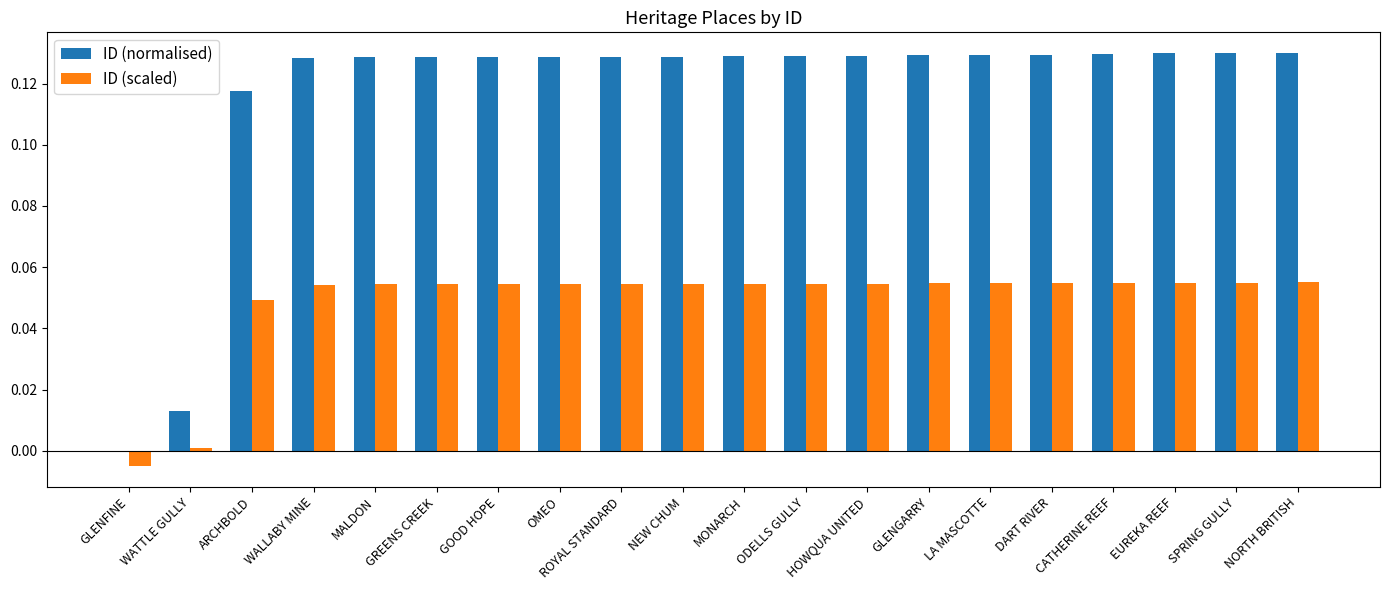

What are all the series names shown in the legend?

ID (normalised), ID (scaled)